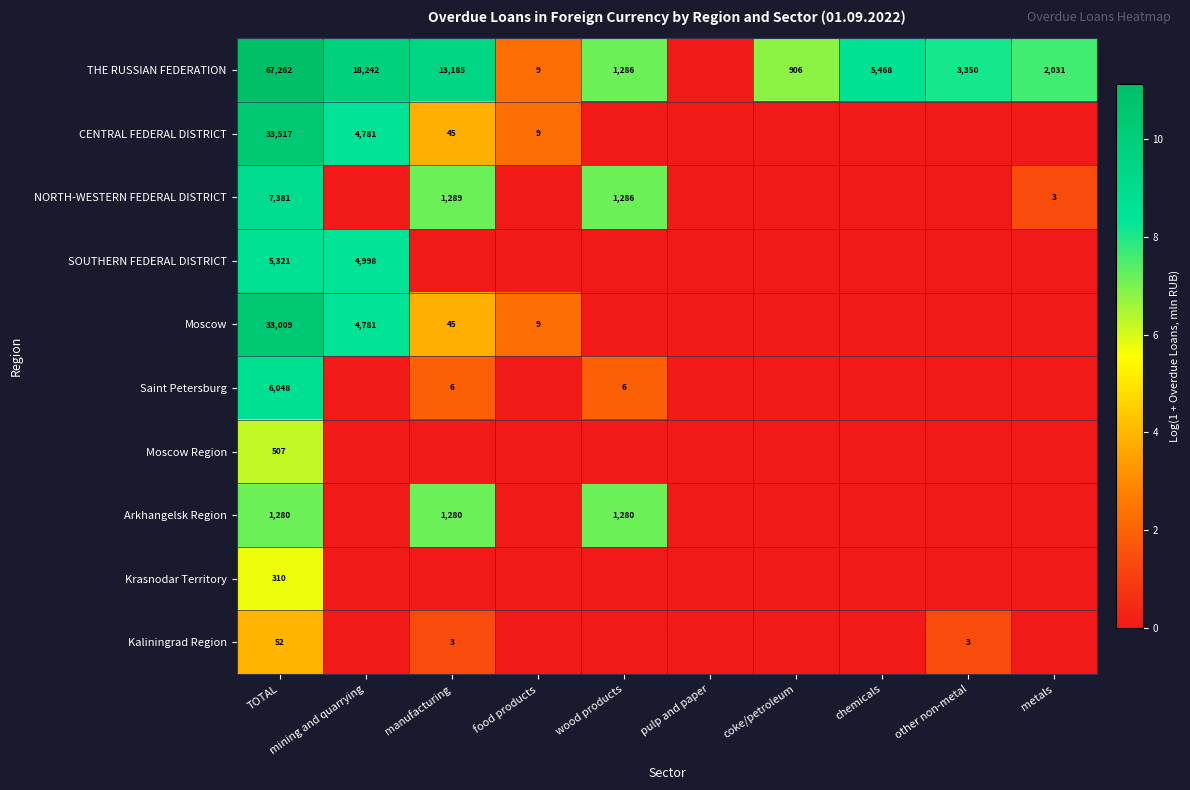

What is the spread (max minus min) of values at TOTAL?

67210